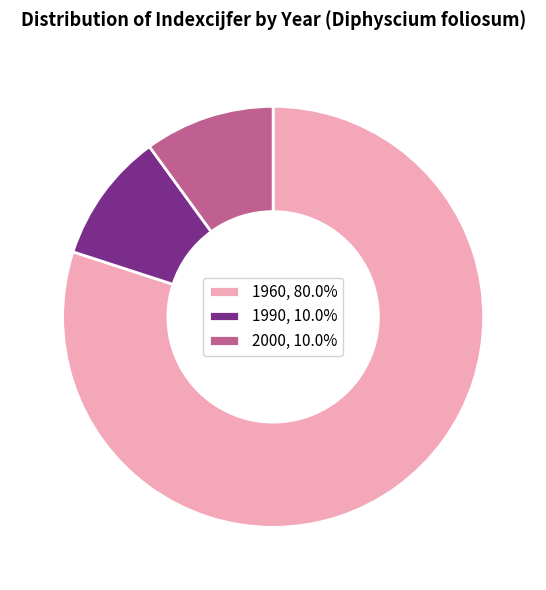

The 2000 slice represents 10% of the pie. True or false?

True